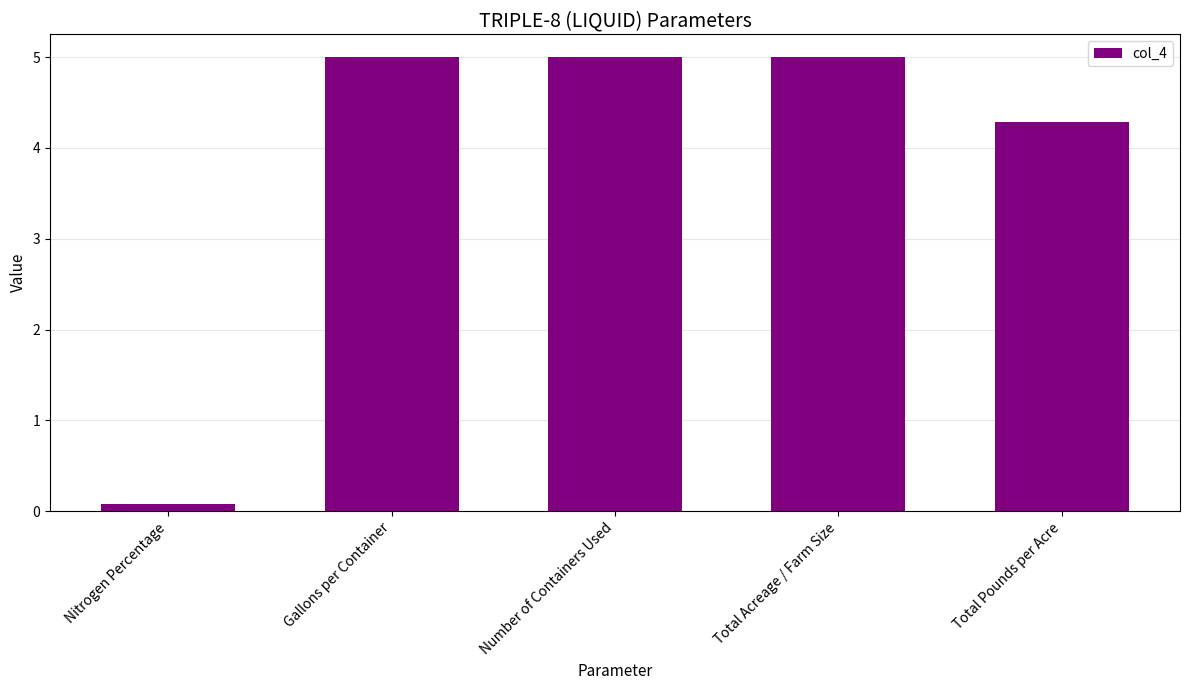

What is the greatest value displayed?

5.0